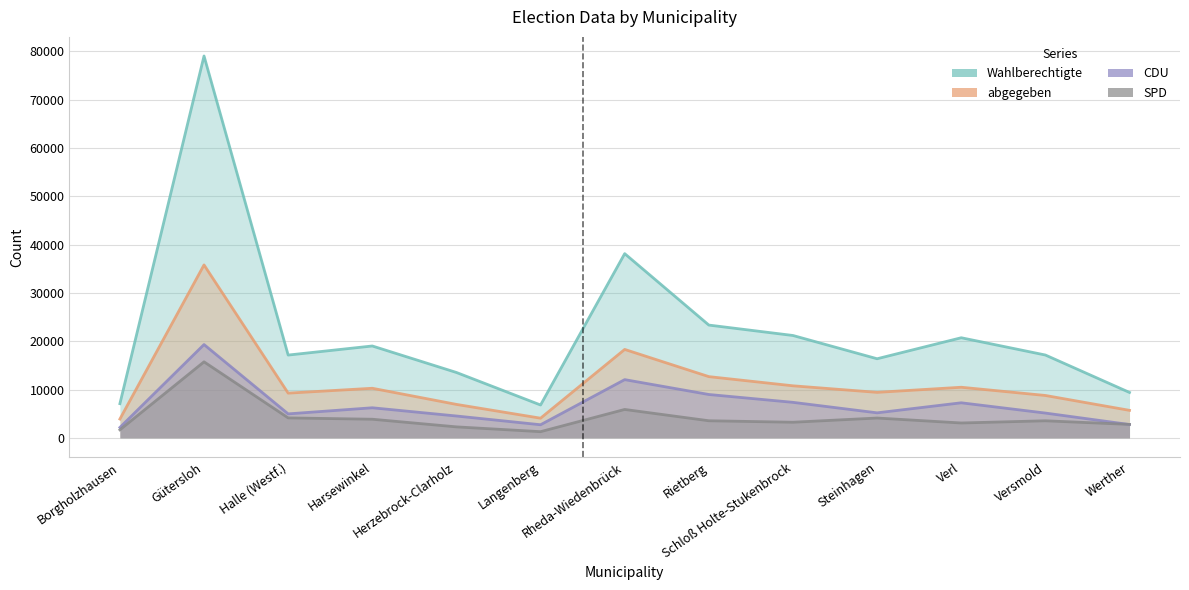

Rank the categories by Wahlberechtigte value from lowest to highest.

Langenberg, Borgholzhausen, Werther, Herzebrock-Clarholz, Steinhagen, Halle (Westf.), Versmold, Harsewinkel, Verl, Schloß Holte-Stukenbrock, Rietberg, Rheda-Wiedenbrück, Gütersloh